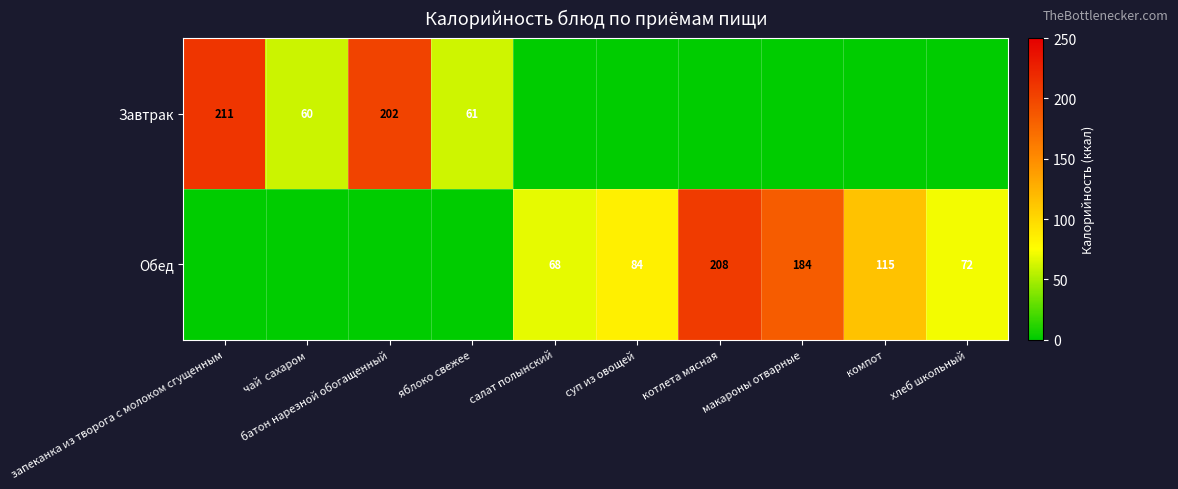

The value of Завтрак at батон нарезной обогащенный is 353. True or false?

False